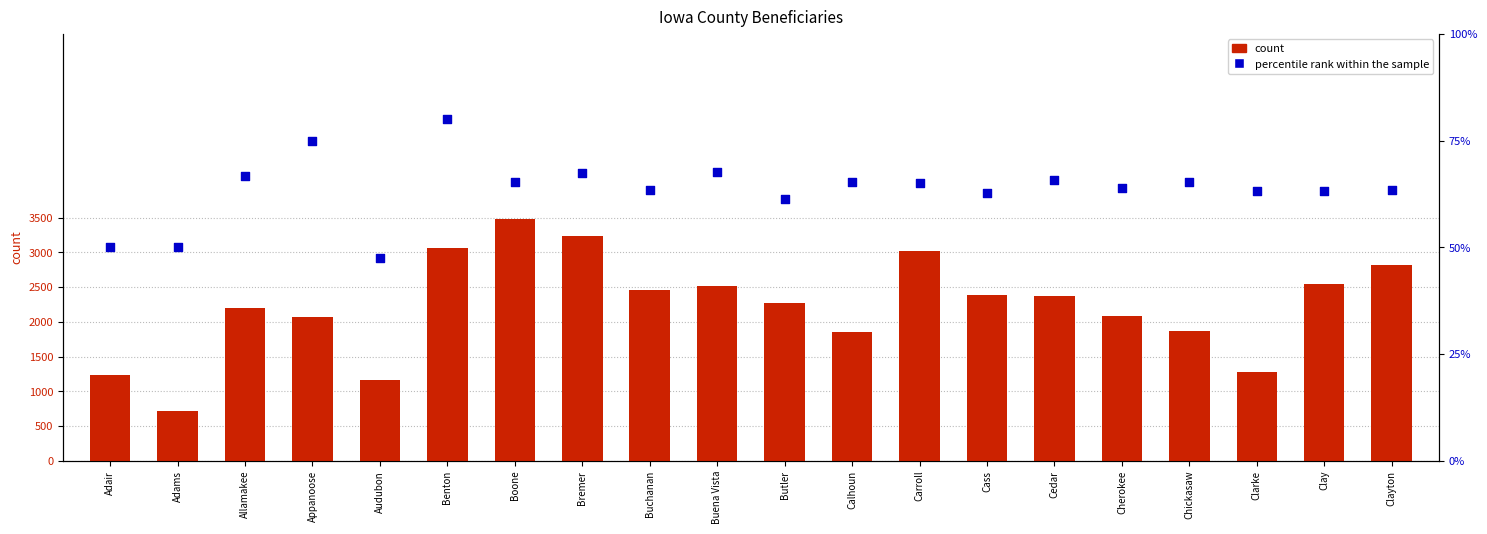

What is the total value across all series at Adams?

765.0